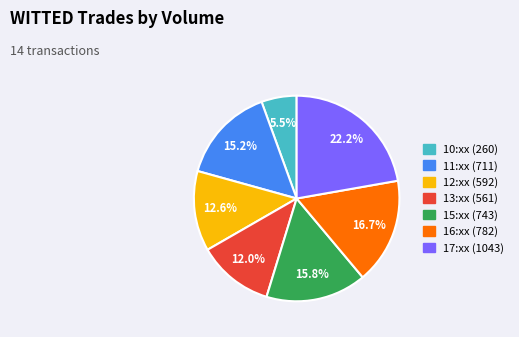

Is there any slice that represents more than half of the pie?

No